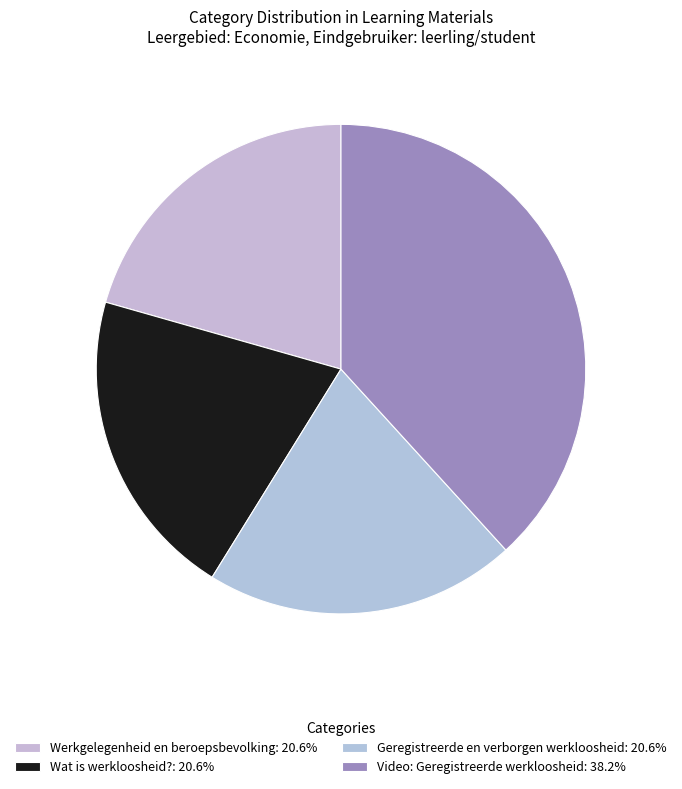

Count the number of slices in the pie.

4